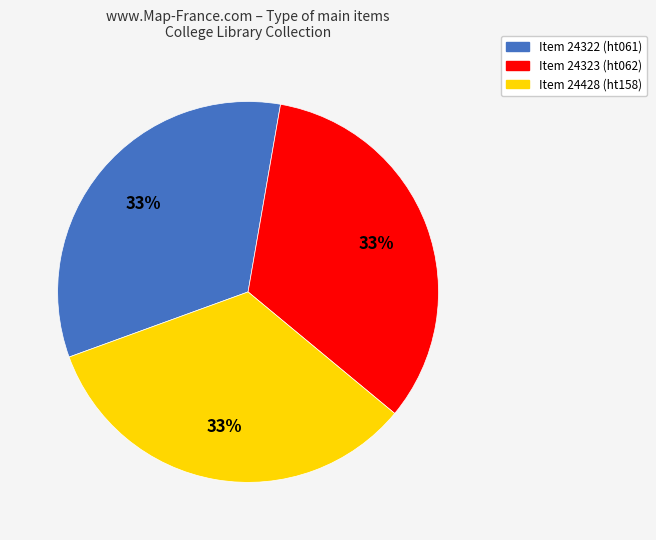

How many slices are in this pie chart?

3